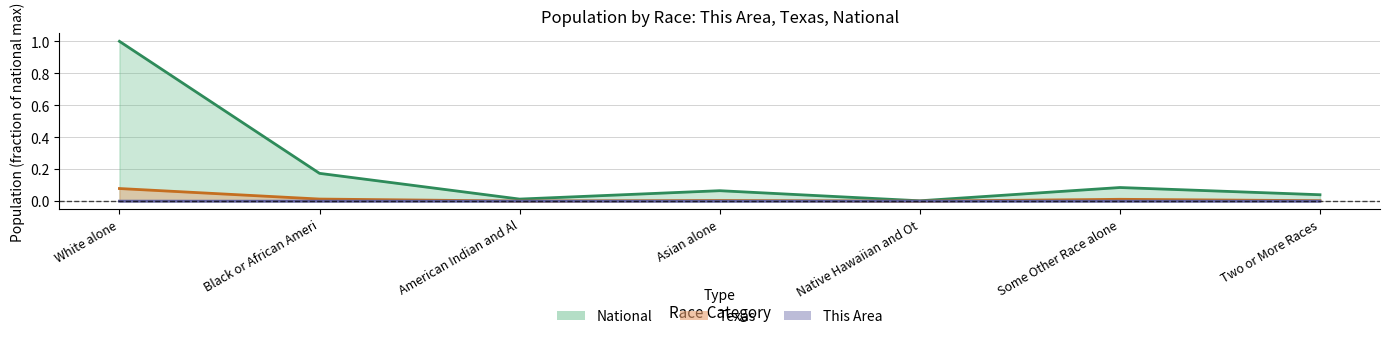

True or false: National and Texas intersect in this chart.

False